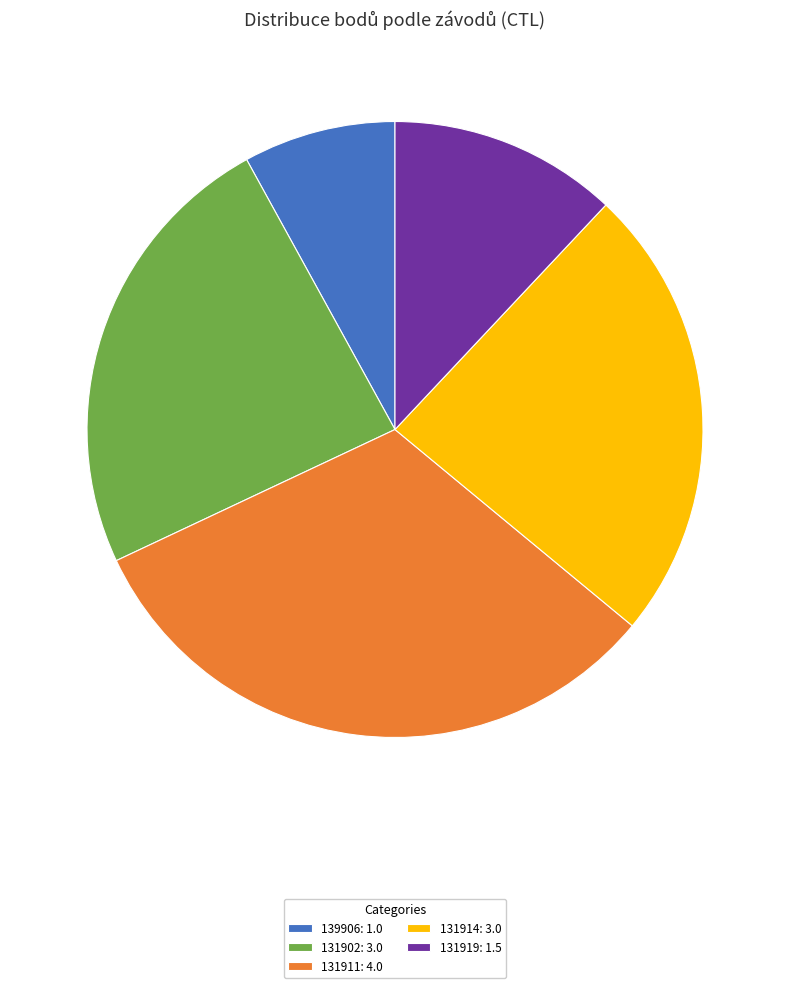

What is the ratio of the value at 131919: 1.5 to the value at 131914: 3.0?

0.5